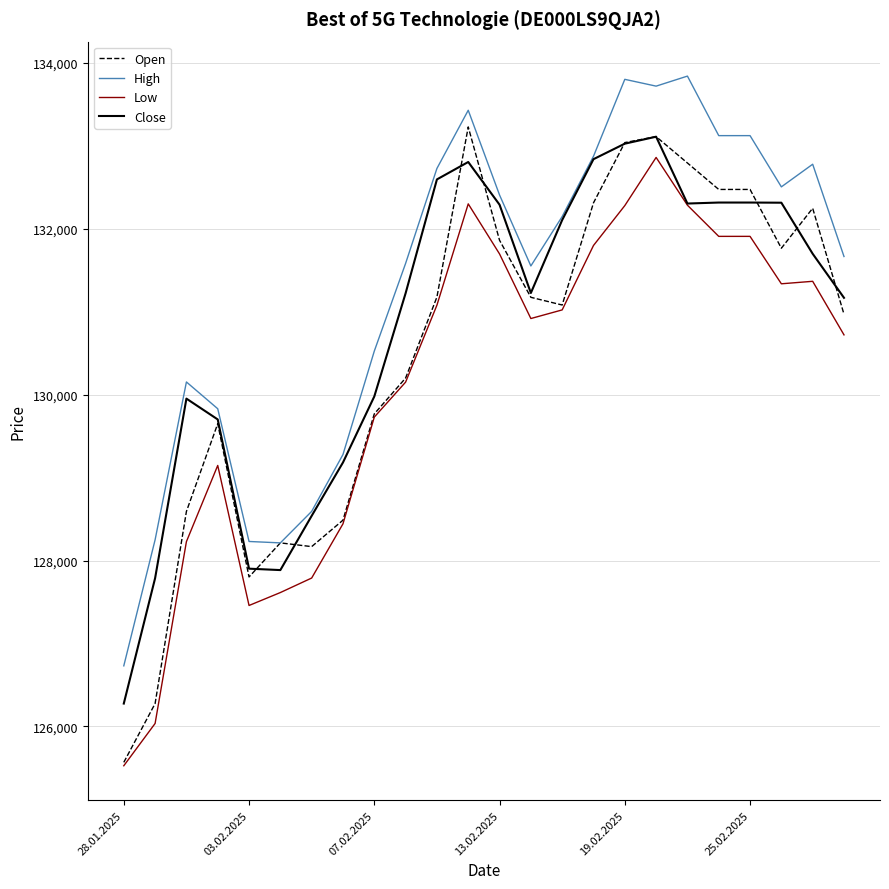

Which series has the largest total across all categories?

High